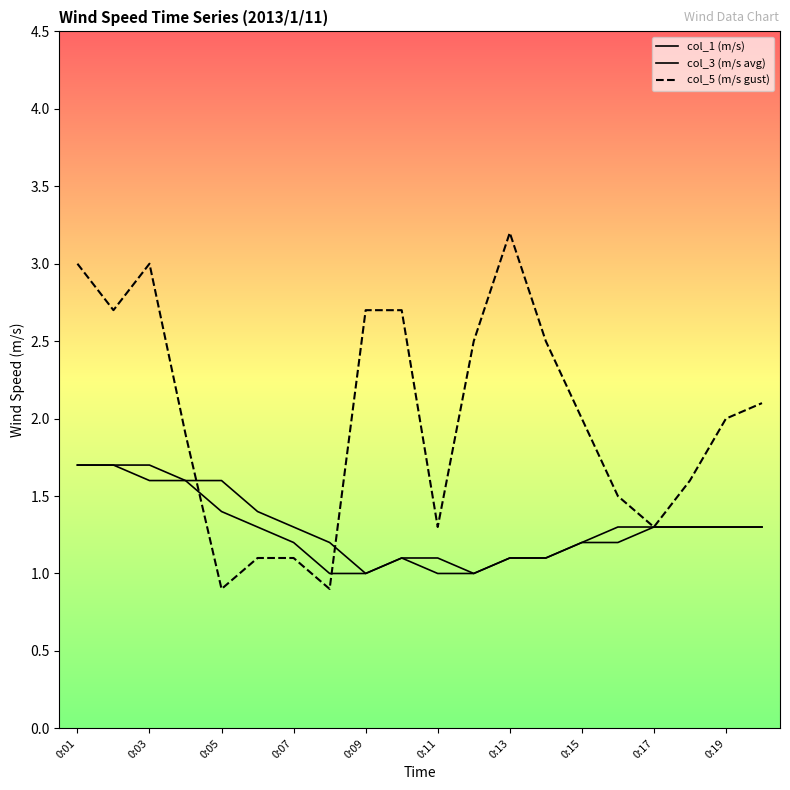

After their last crossing, which series has the higher values: col_5 (m/s gust) or col_1 (m/s)?

col_5 (m/s gust)